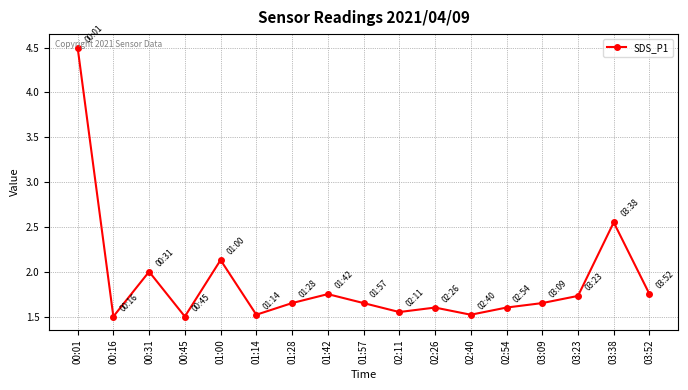

How many lines are shown in the chart?

1